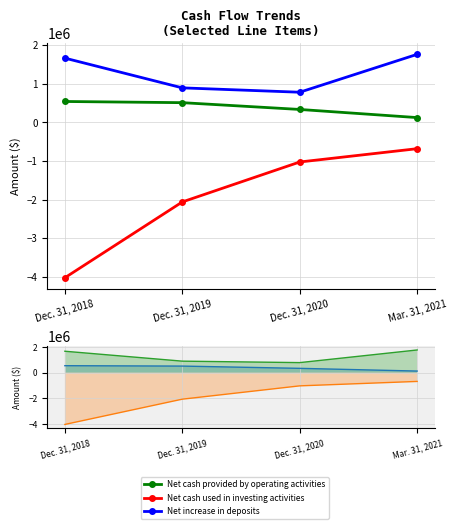

At which category is the sum across all series the highest?

Mar. 31, 2021